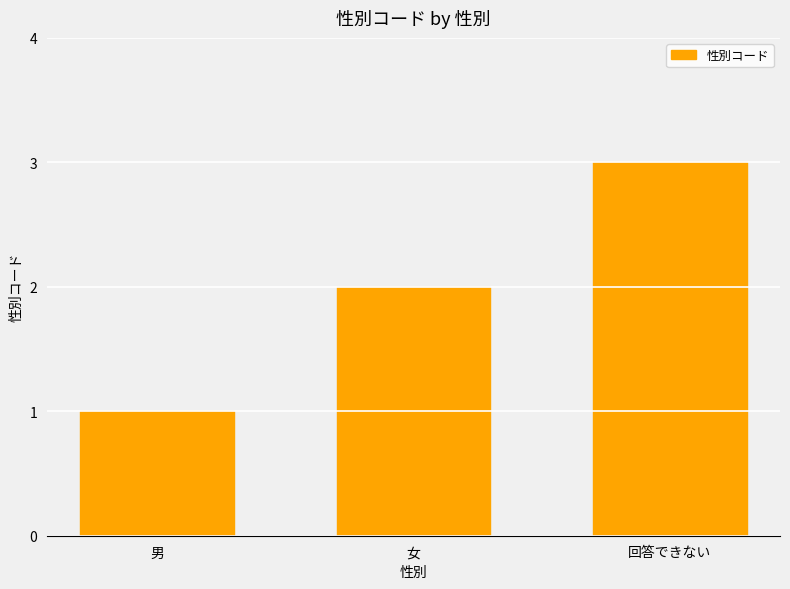

How many data points are less than 2?

1